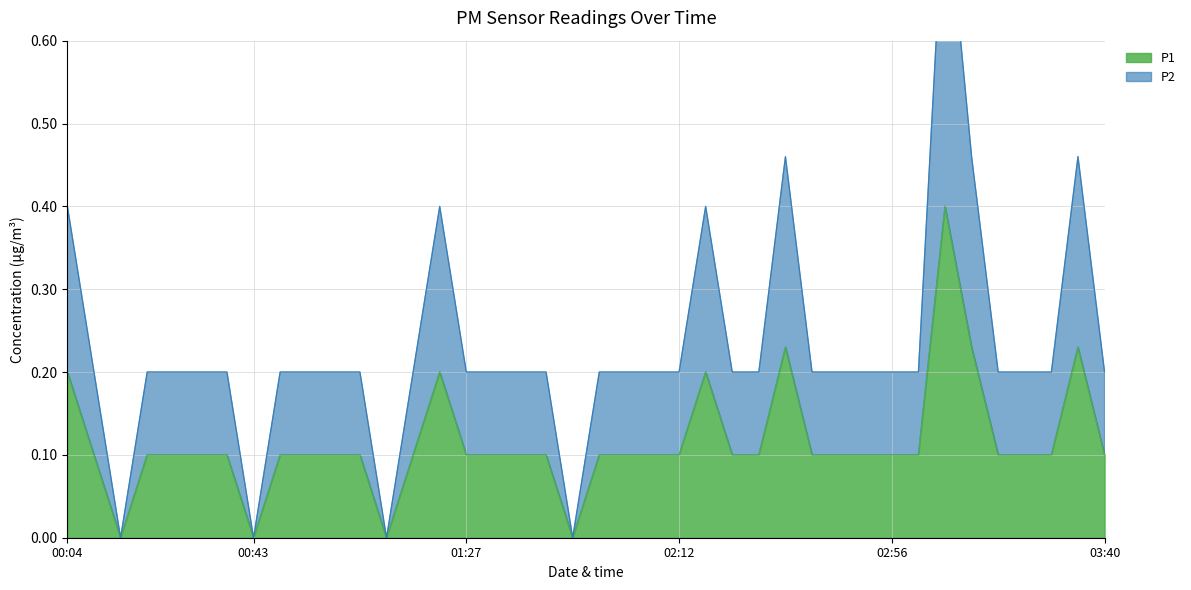

True or false: P2 and P1 cross at least once.

False